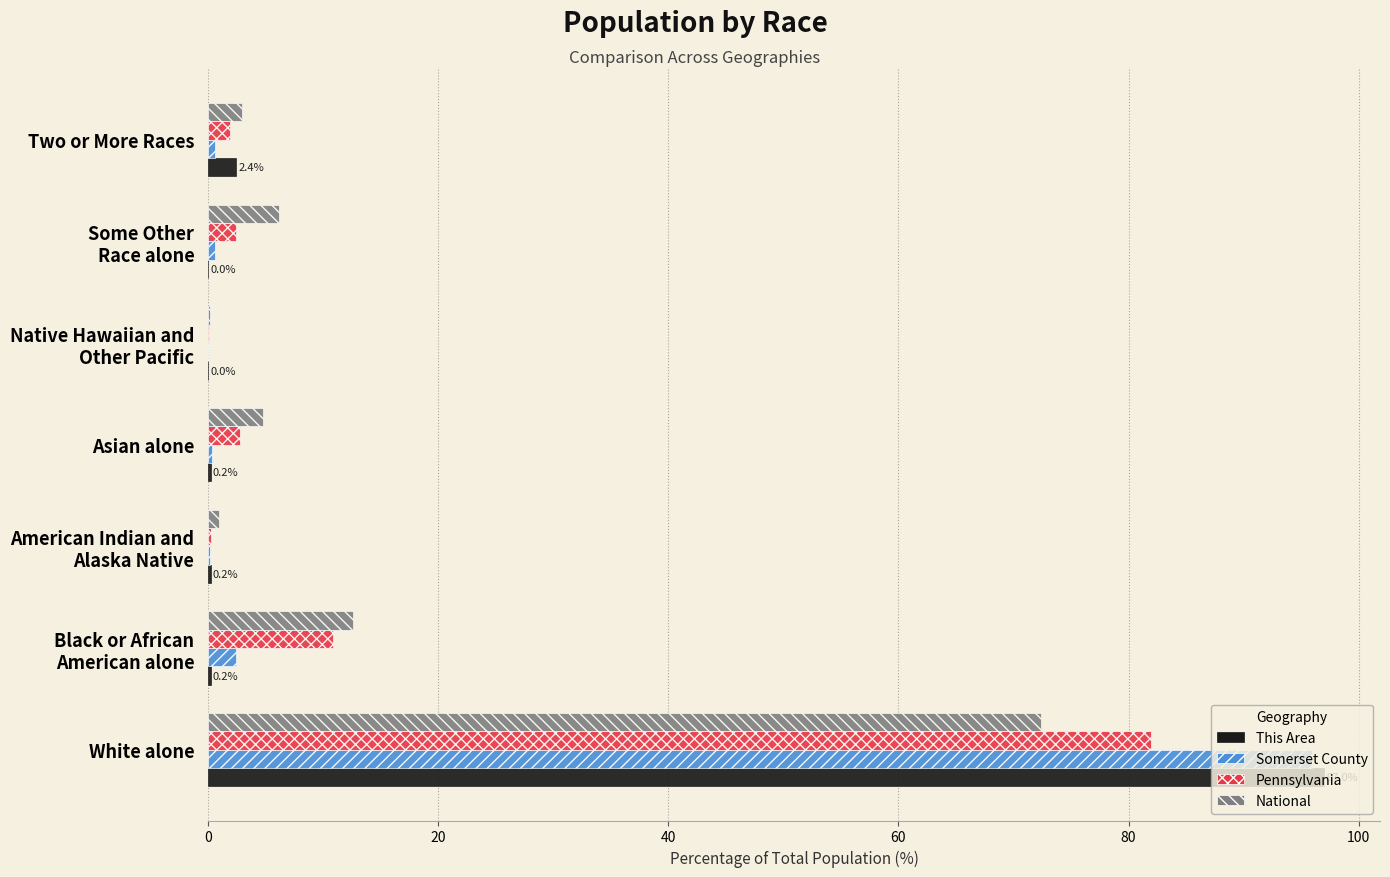

What are all the series names shown in the legend?

This Area, Somerset County, Pennsylvania, National